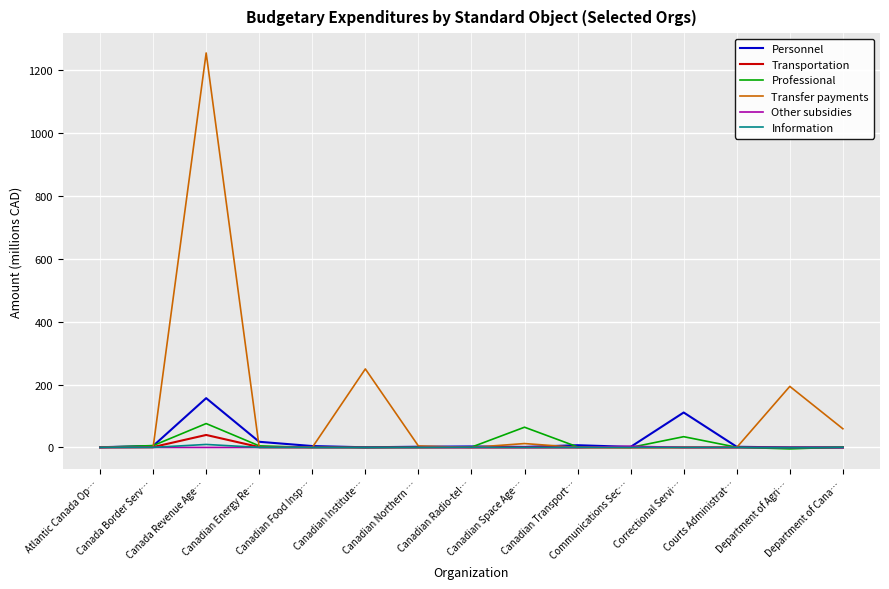

Which series has the largest total across all categories?

Transfer payments